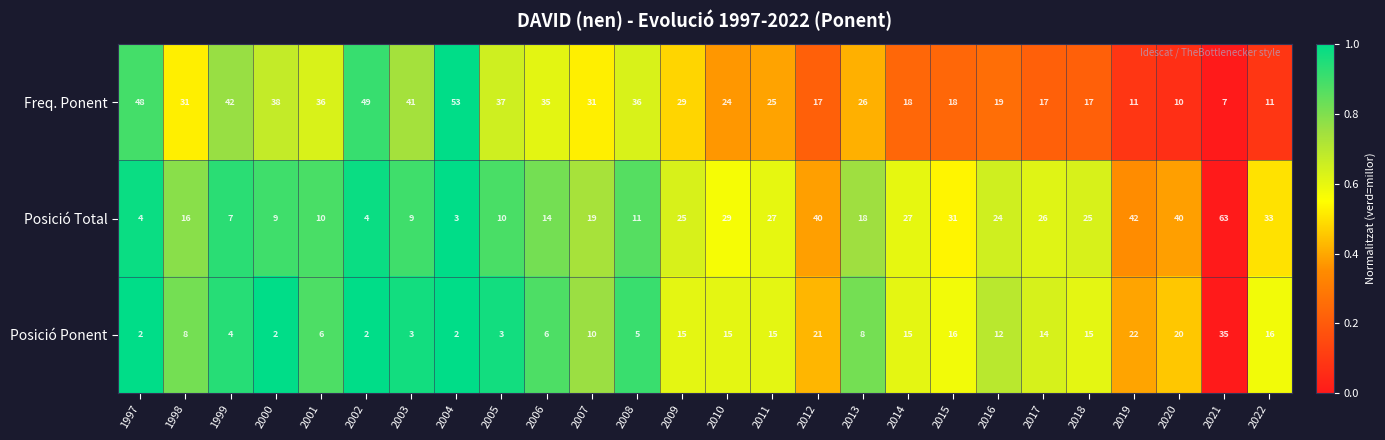

Rank the series by their maximum value, from highest to lowest.

Posició Total, Freq. Ponent, Posició Ponent